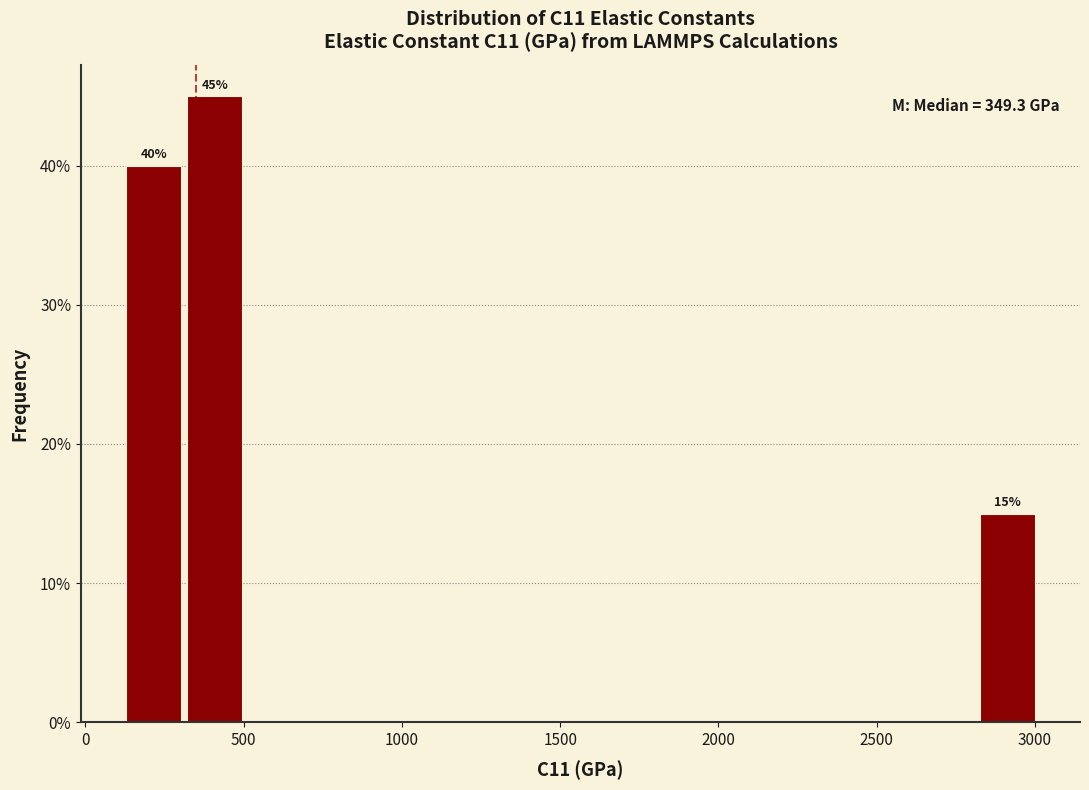

Around what value on the x-axis is the tallest bar? Give the approximate position of its centre, as read against the axis.

400